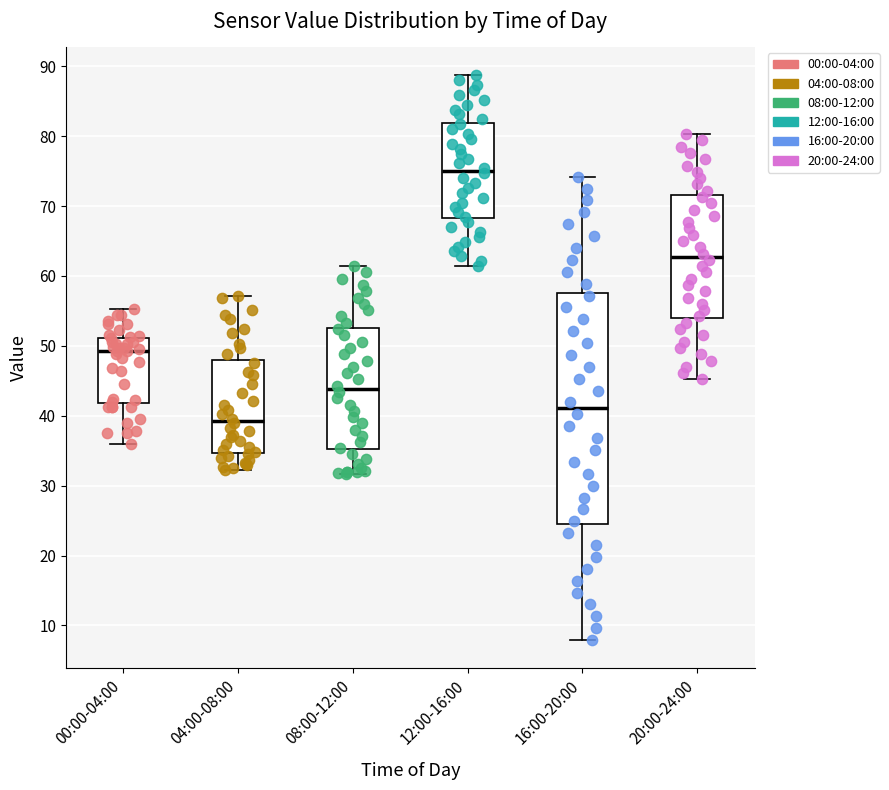

Where is the lower edge of the box for 08:00-12:00 on the y-axis? The values are not printed on the chart, so give them approximately, as read against the axis.

35